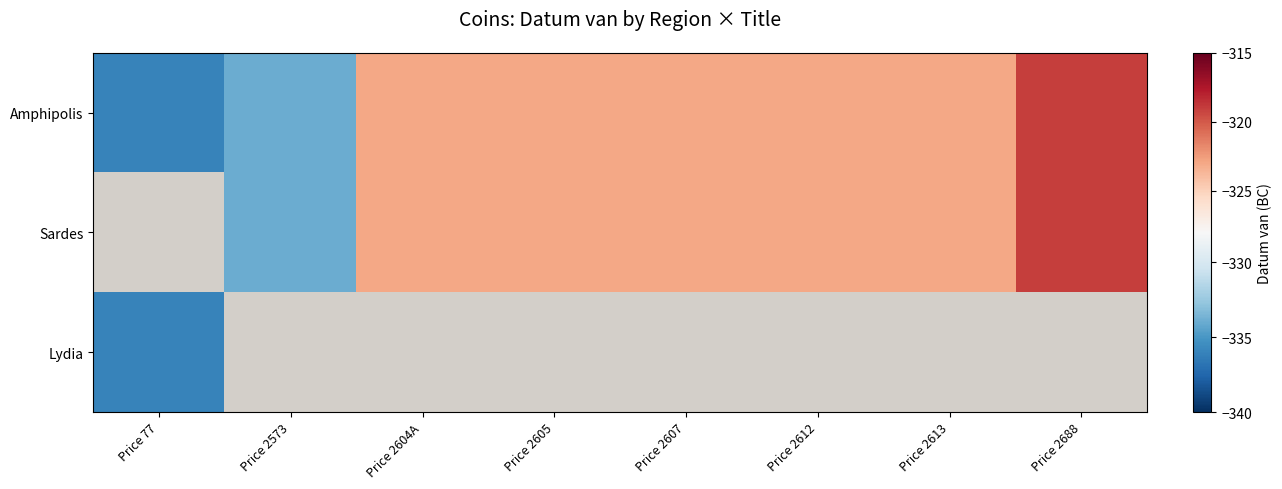

The Amphipolis series shows -323.0 at Price 2605. True or false?

True